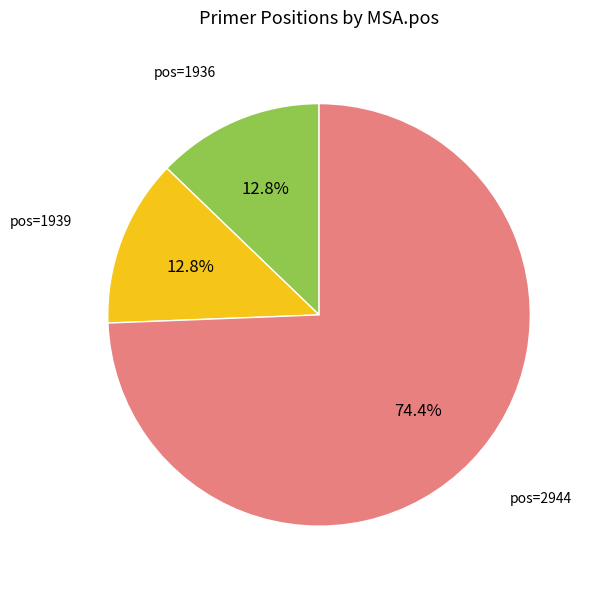

Combined, what portion of the pie is pos=1939 and pos=2944?

87.2%